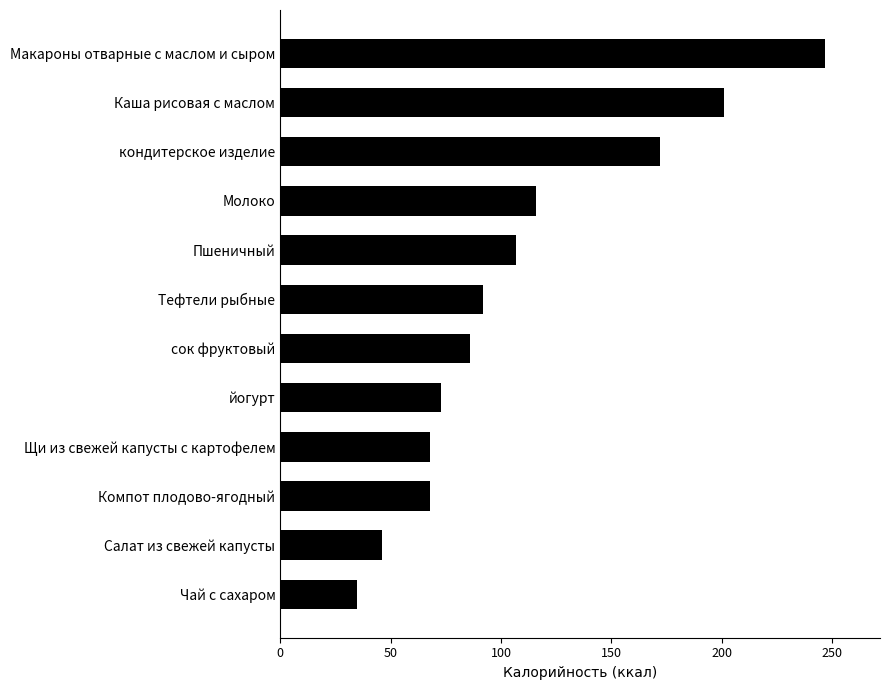

What is the difference between the values at Макароны отварные с маслом и сыром and сок фруктовый?

161